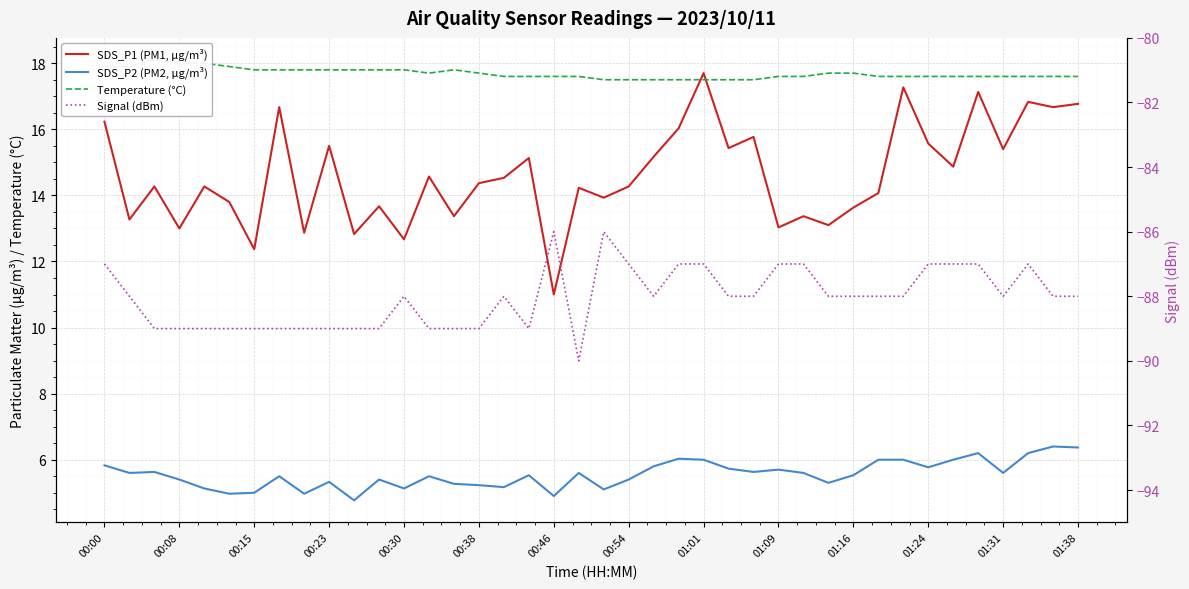

What is the sum of the SDS_P2 (PM2, µg/m³) values at 36 and 00:30?

10.7